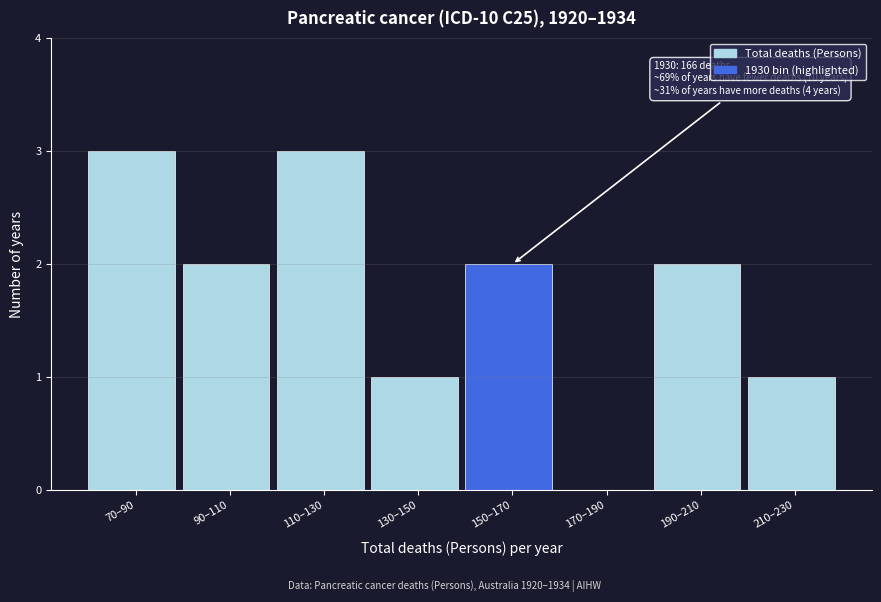

Reading left to right, list all the values displayed in this chart.

70–90=3	90–110=2	110–130=3	130–150=1	150–170=2	170–190=0	190–210=2	210–230=1